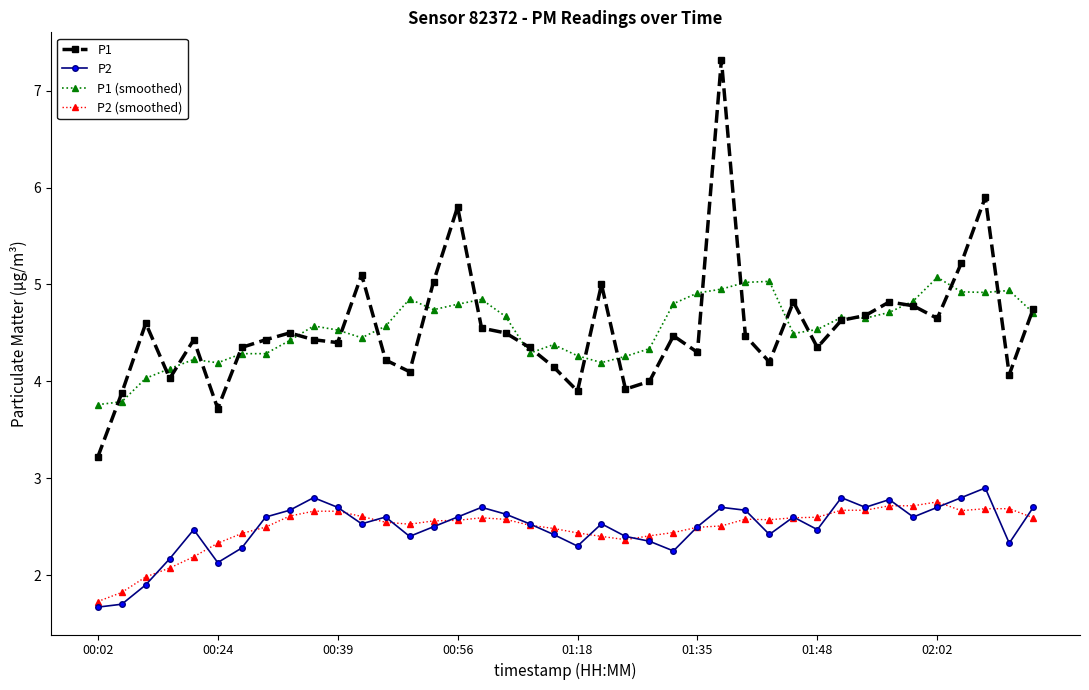

True or false: P2 (smoothed) has more than 1 interior local peaks.

True